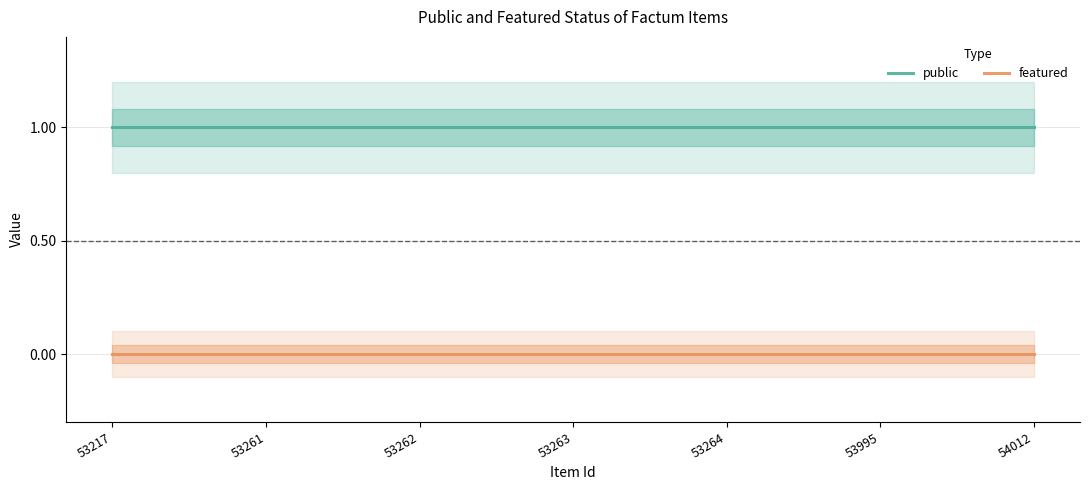

Which series has the largest range (max minus min)?

public